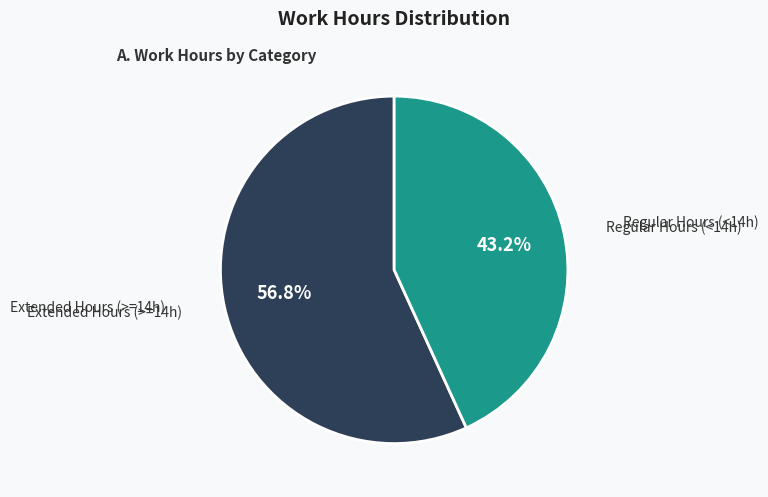

How many segments does this pie chart have?

2